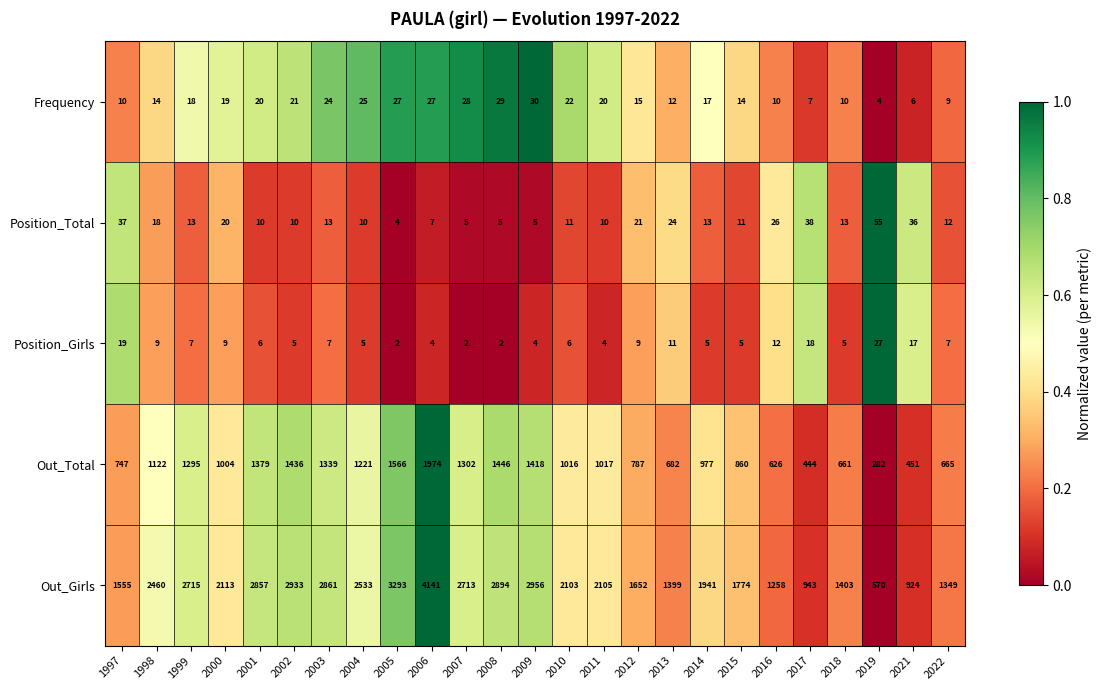

Read the Frequency value at 2011.

20